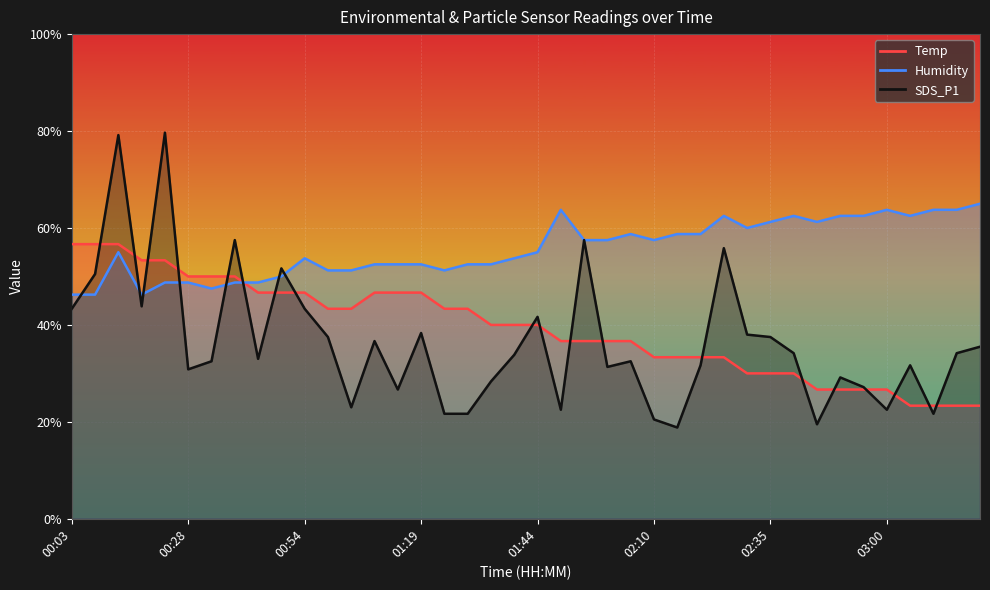

After their last crossing, which series has the higher values: Humidity or Temp?

Humidity